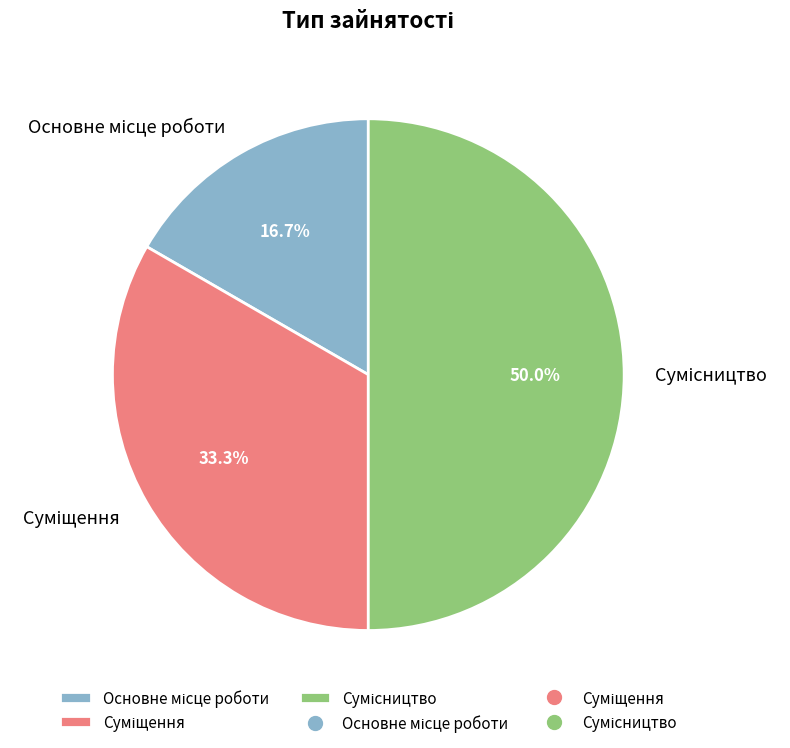

How many segments does this pie chart have?

3